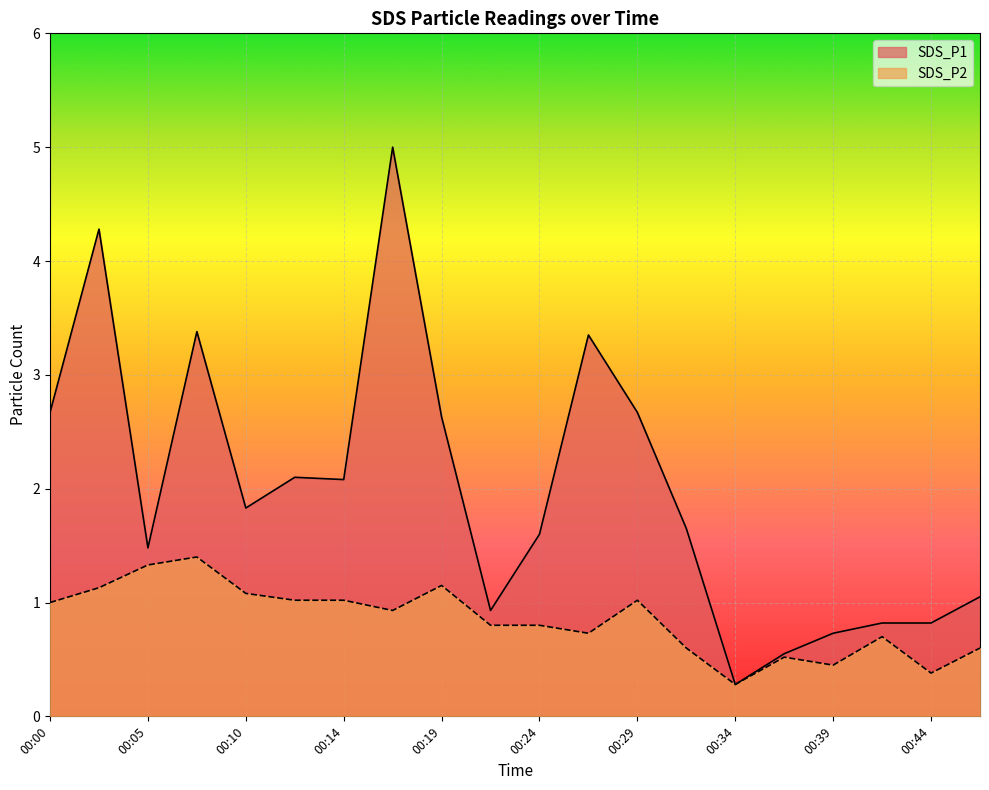

True or false: SDS_P2 and SDS_P1 intersect in this chart.

False